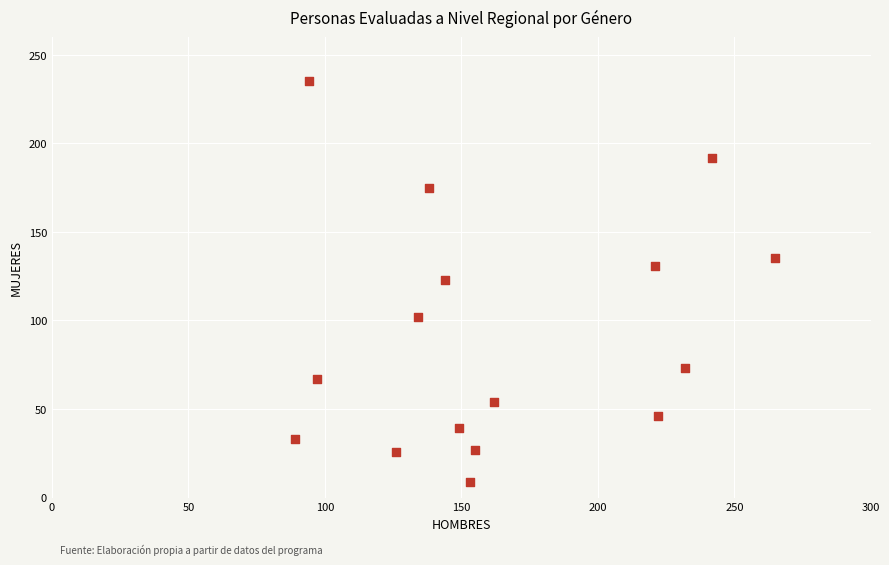

What is the range of Y values (max minus min)?

226